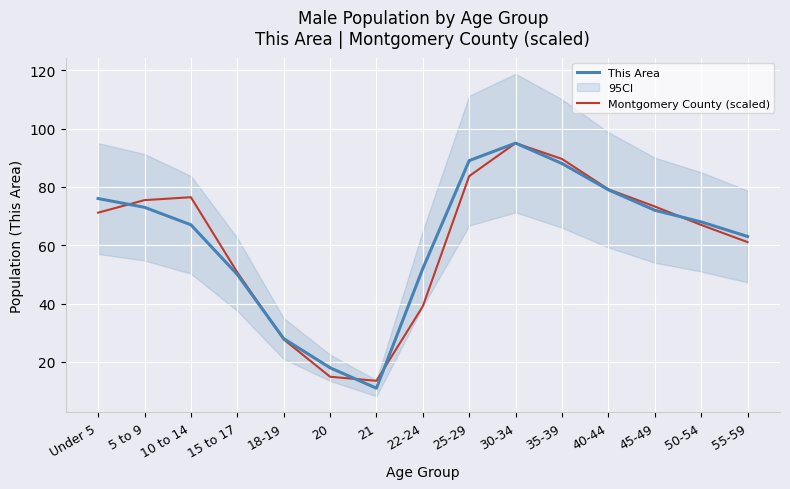

What is the label of the 6th point from the right?

30-34